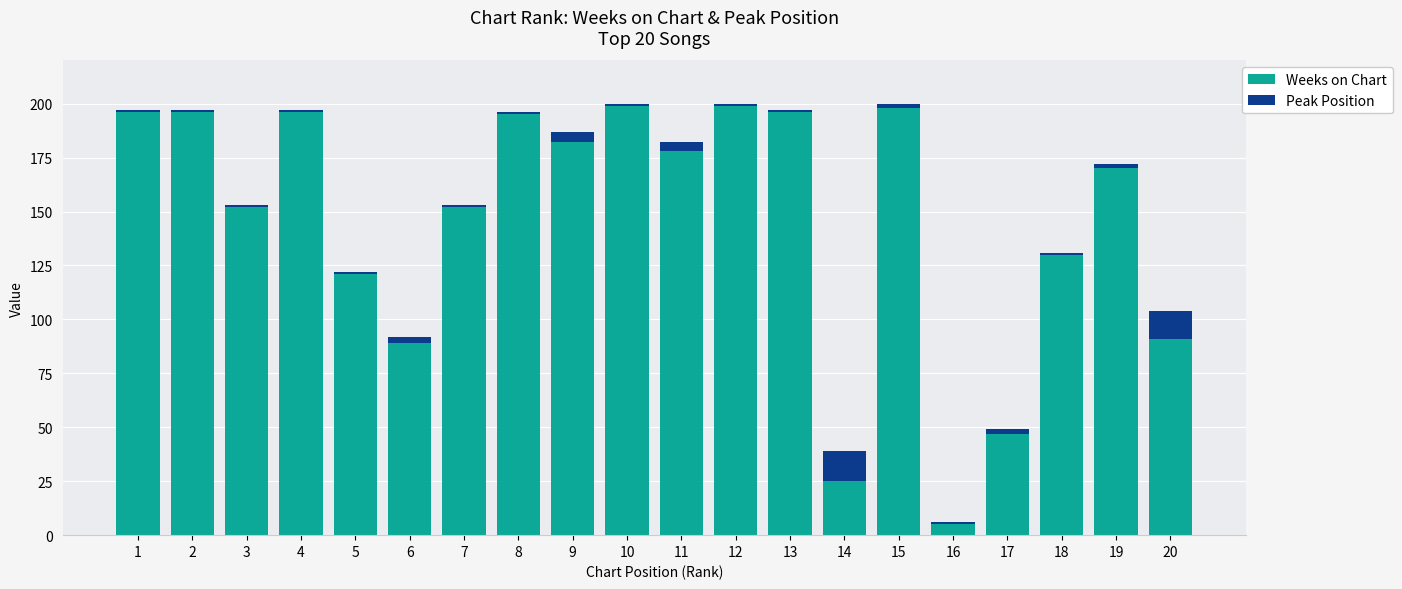

Where is Weeks on Chart nearest to the value 102?

20